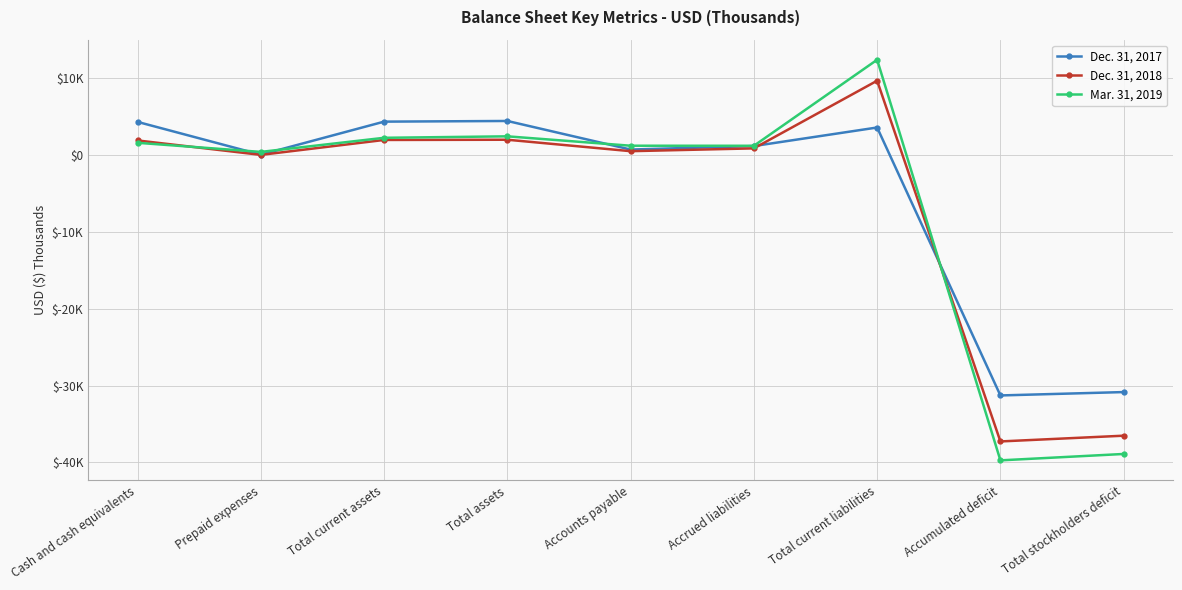

What are all the series names shown in the legend?

Dec. 31, 2017, Dec. 31, 2018, Mar. 31, 2019